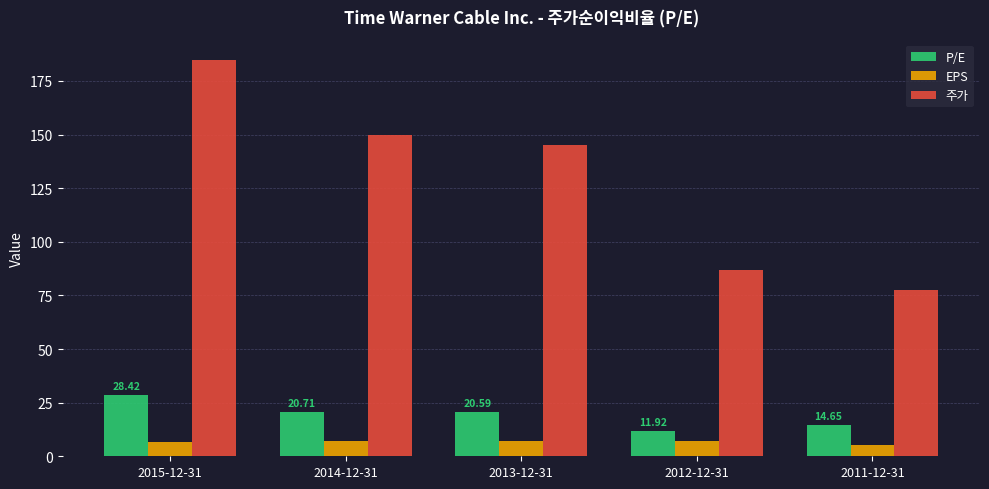

Which series has the widest spread of values?

주가